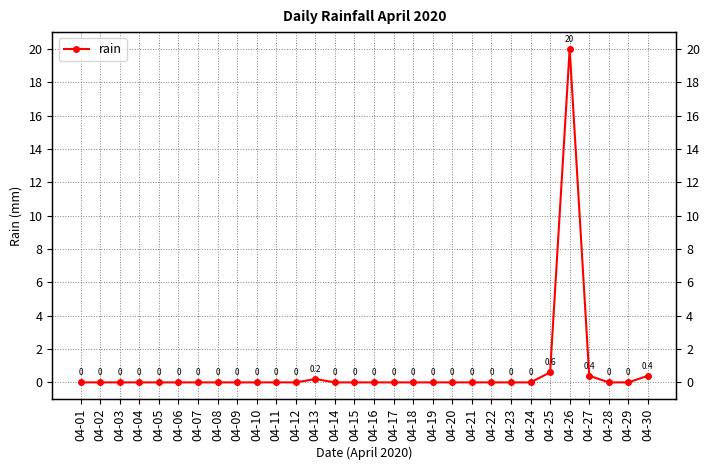

Rank the categories by value from highest to lowest.

04-26, 04-25, 04-27, 04-30, 04-13, 04-01, 04-02, 04-03, 04-04, 04-05, 04-06, 04-07, 04-08, 04-09, 04-10, 04-11, 04-12, 04-14, 04-15, 04-16, 04-17, 04-18, 04-19, 04-20, 04-21, 04-22, 04-23, 04-24, 04-28, 04-29